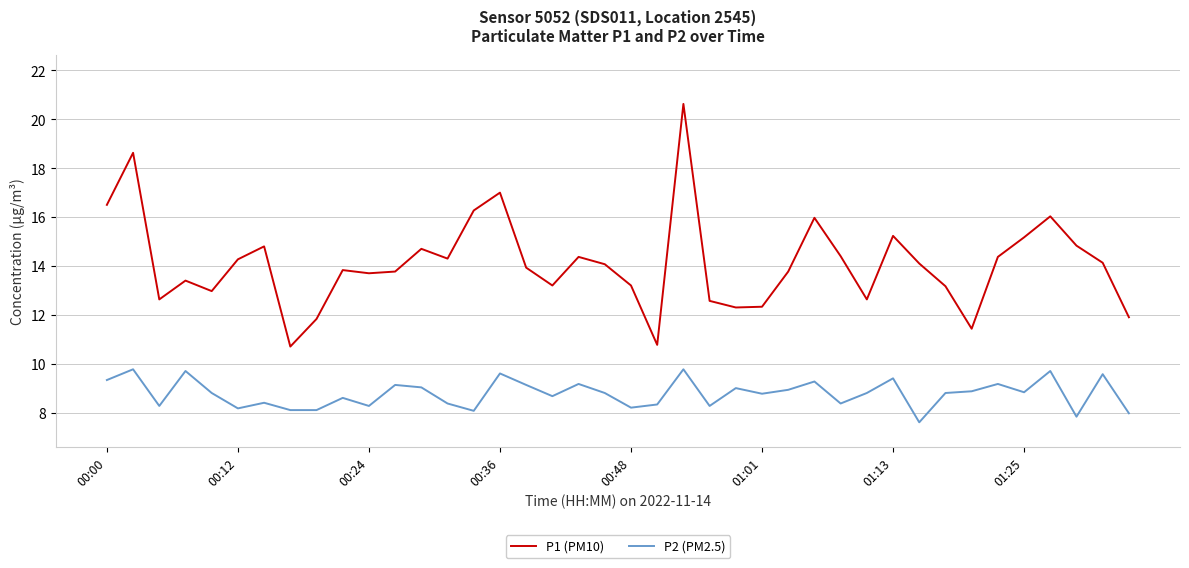

What is the maximum value for P1 (PM10)?

20.6